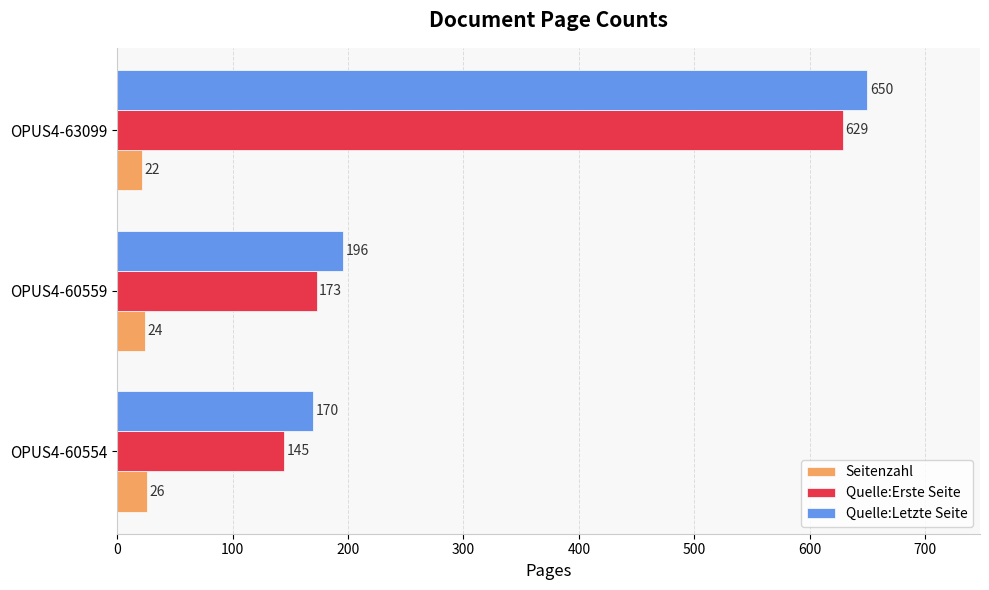

At OPUS4-60559, list the series in order from smallest to largest.

Seitenzahl, Quelle:Erste Seite, Quelle:Letzte Seite